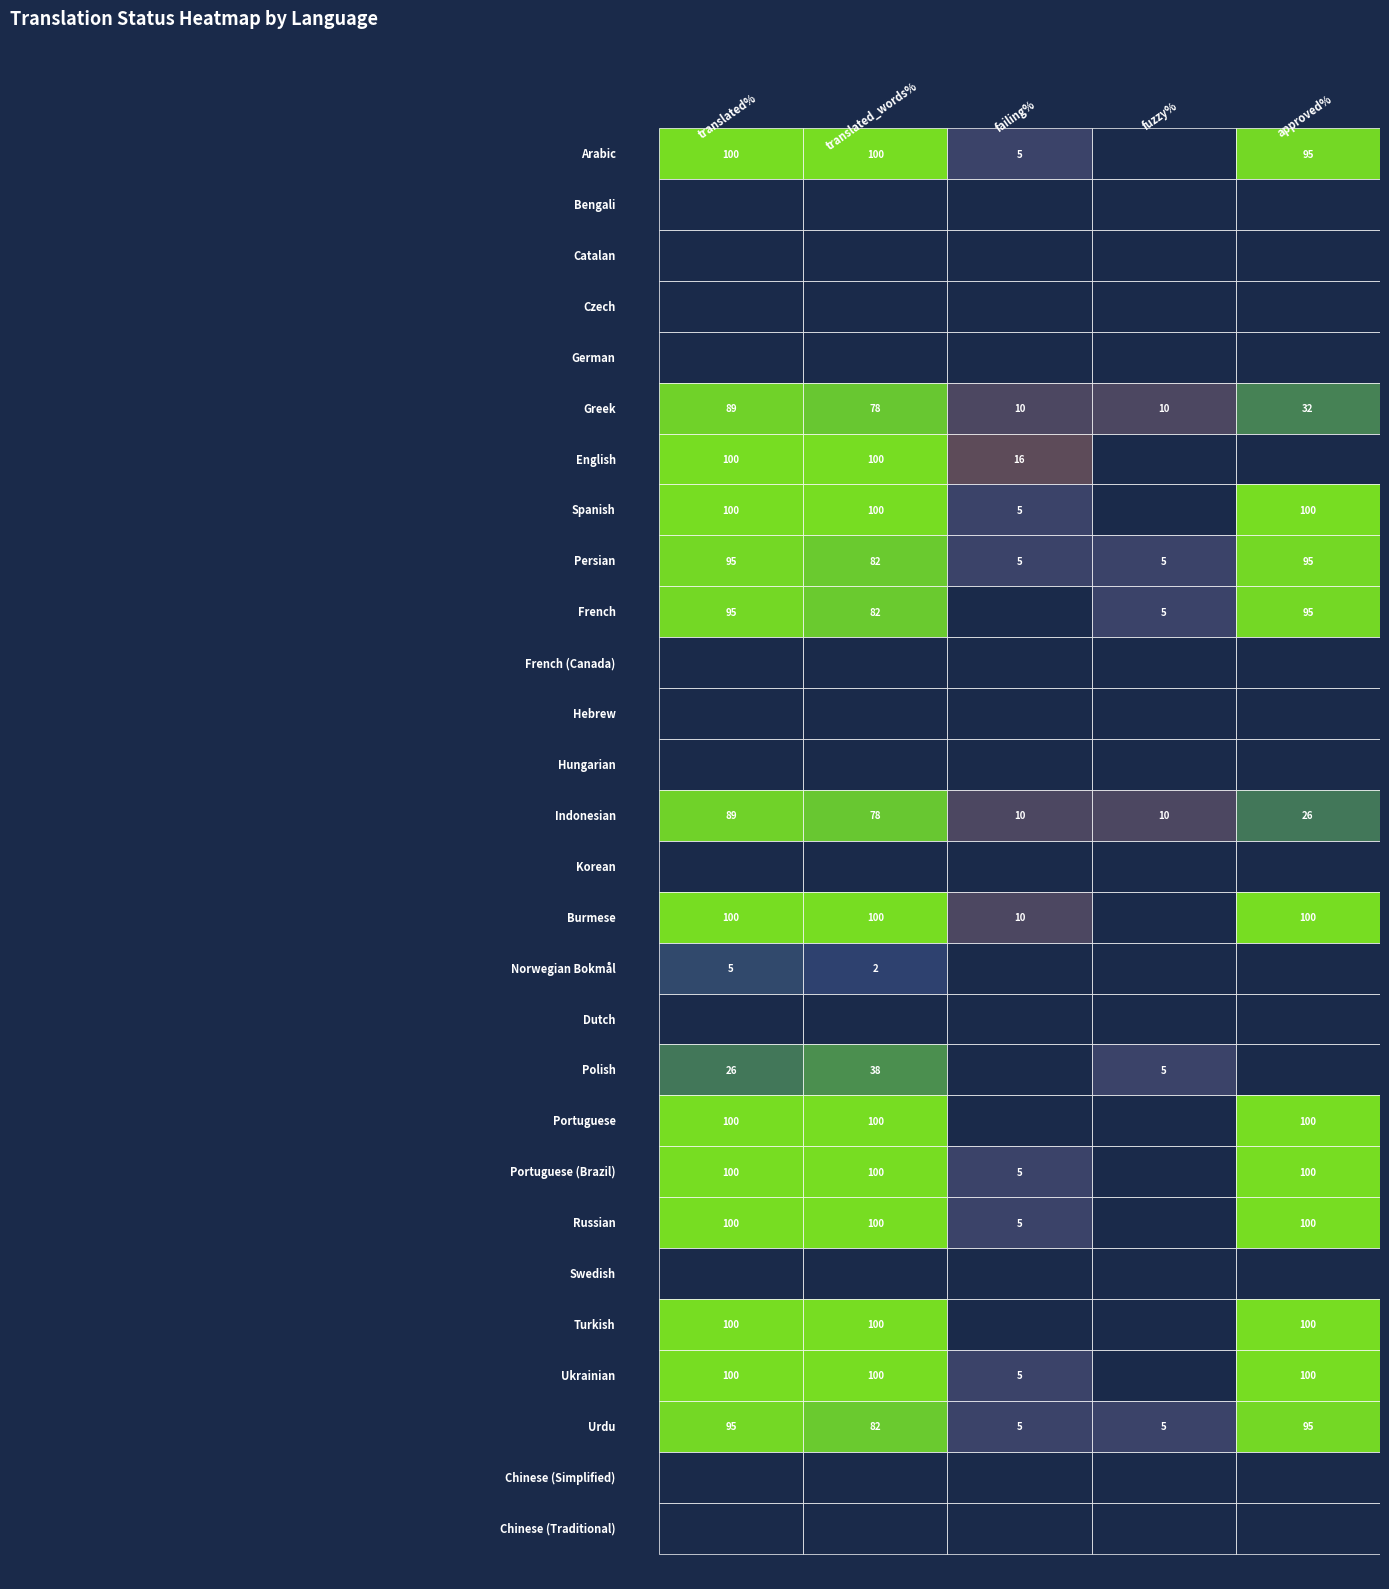

What value does the English series have at 1?

100.0